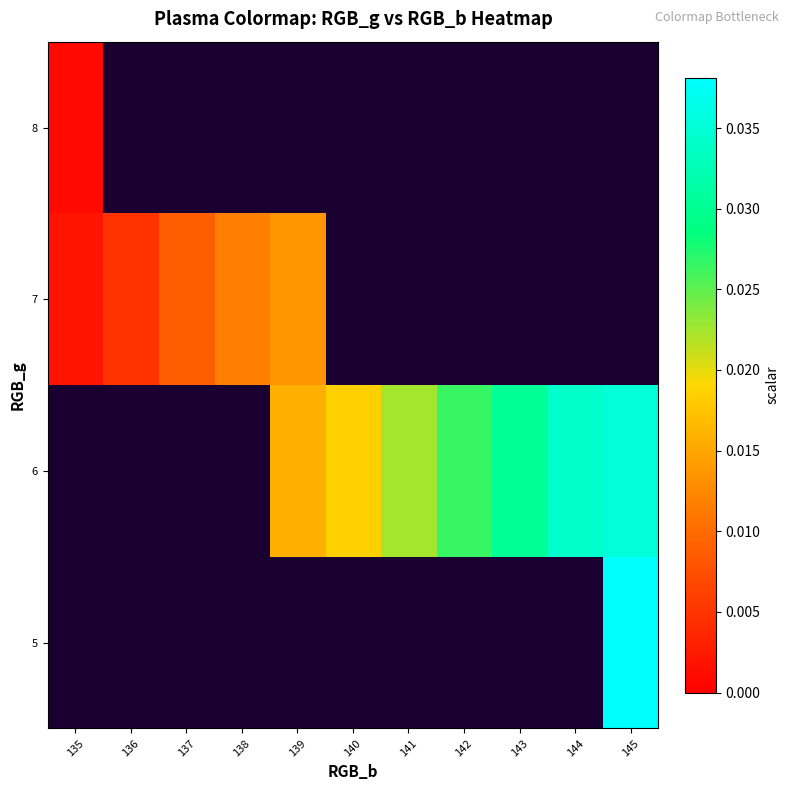

The 6 series shows 0.0 at 143. True or false?

False